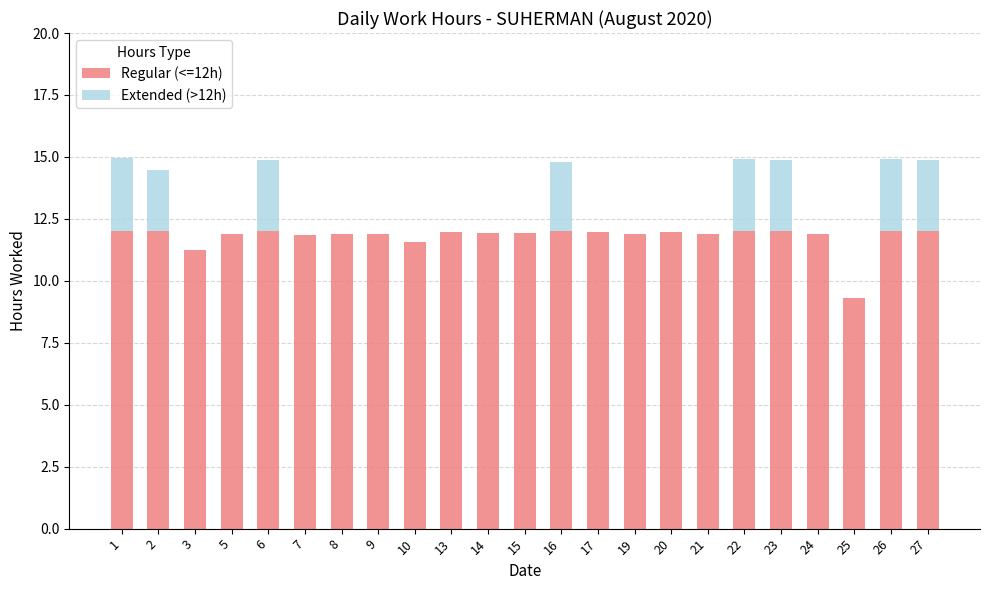

True or false: Regular (<=12h) has a value of 12.0 at 2.

True